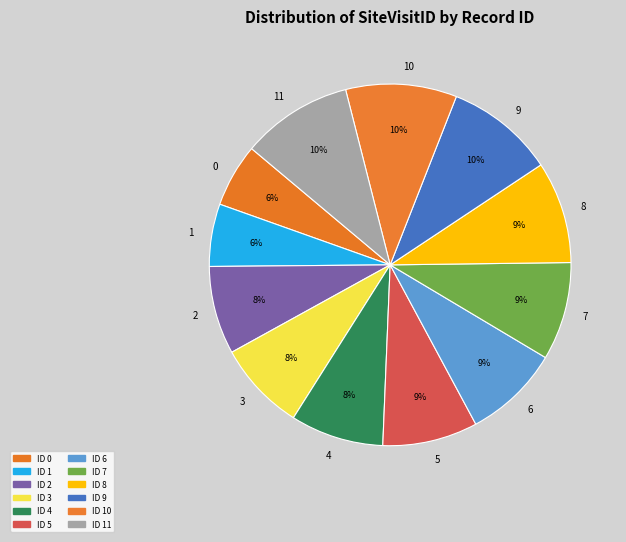

To the nearest percent, what percentage of the pie is 4?

8%